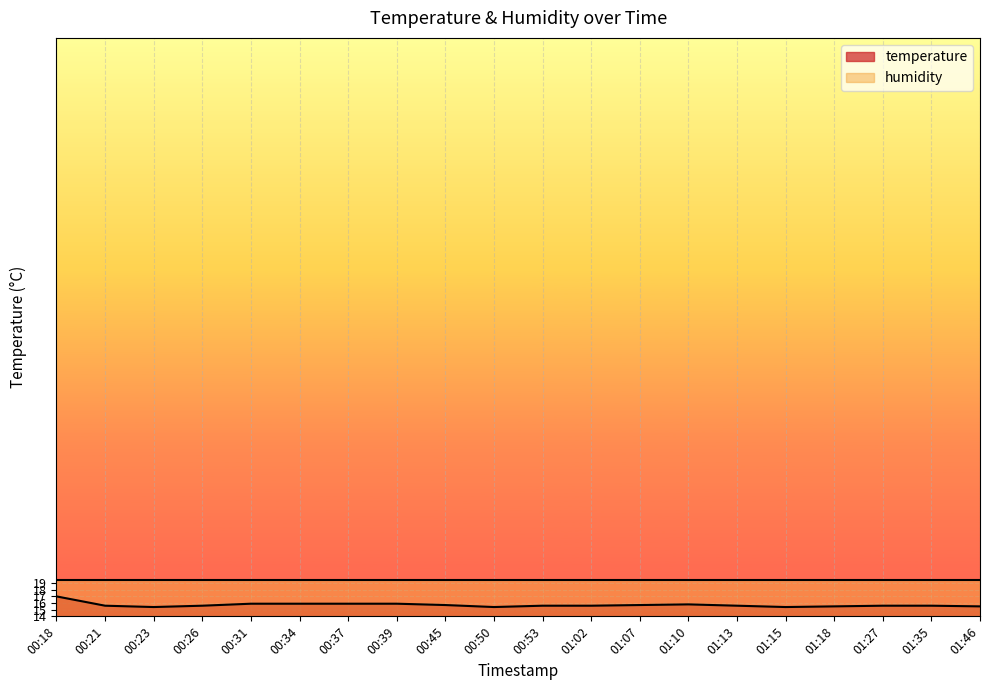

What is the label of the 8th point from the left?

00:39